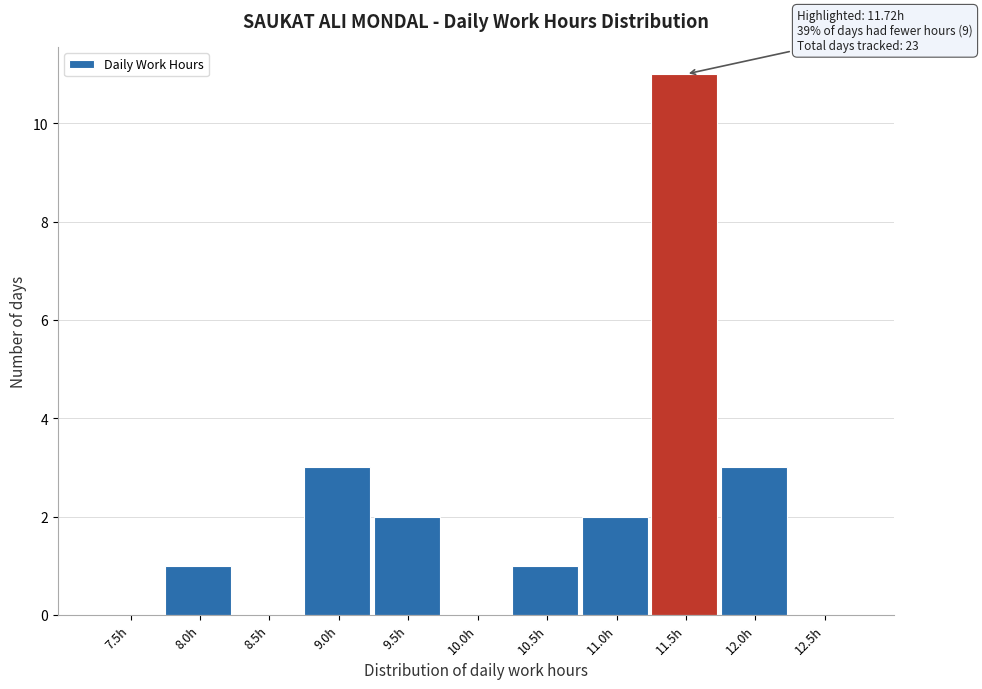

Reading left to right, transcribe all the data shown in this chart.

7.5h=0	8.0h=1	8.5h=0	9.0h=3	9.5h=2	10.0h=0	10.5h=1	11.0h=2	11.5h=11	12.0h=3	12.5h=0